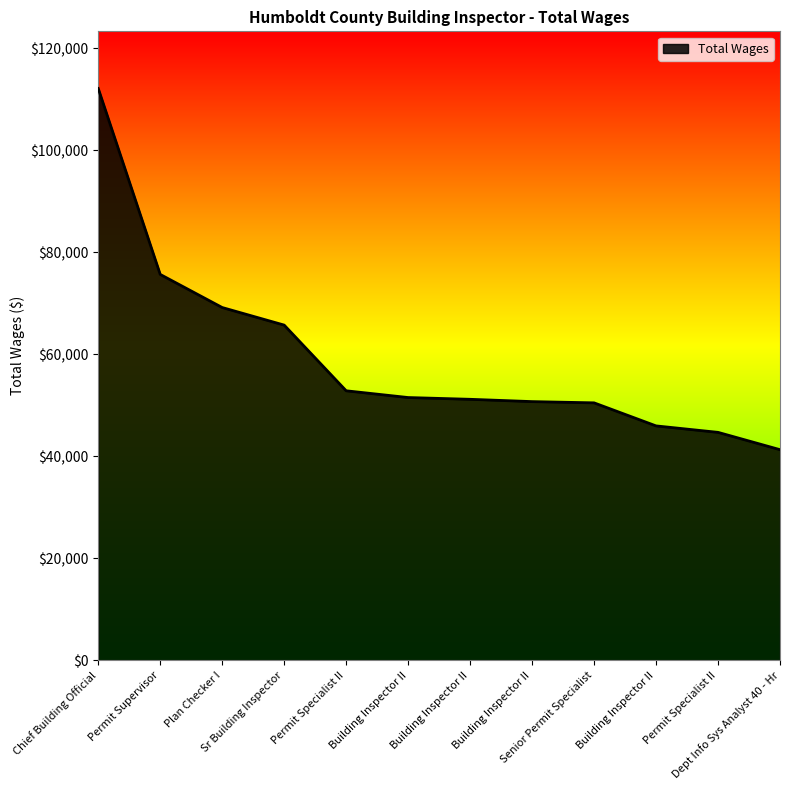

Approximately how many times larger is the value at Building Inspector II compared to Plan Checker I?

0.7